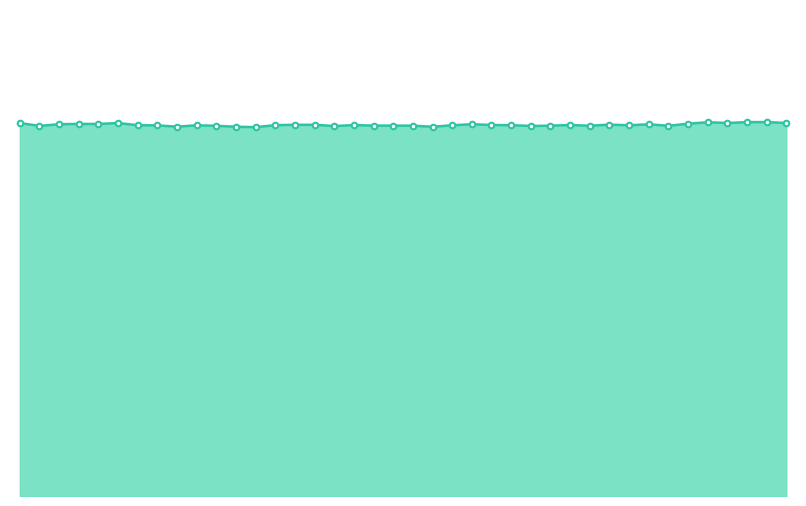

What is the difference between the maximum and second lowest values?

309